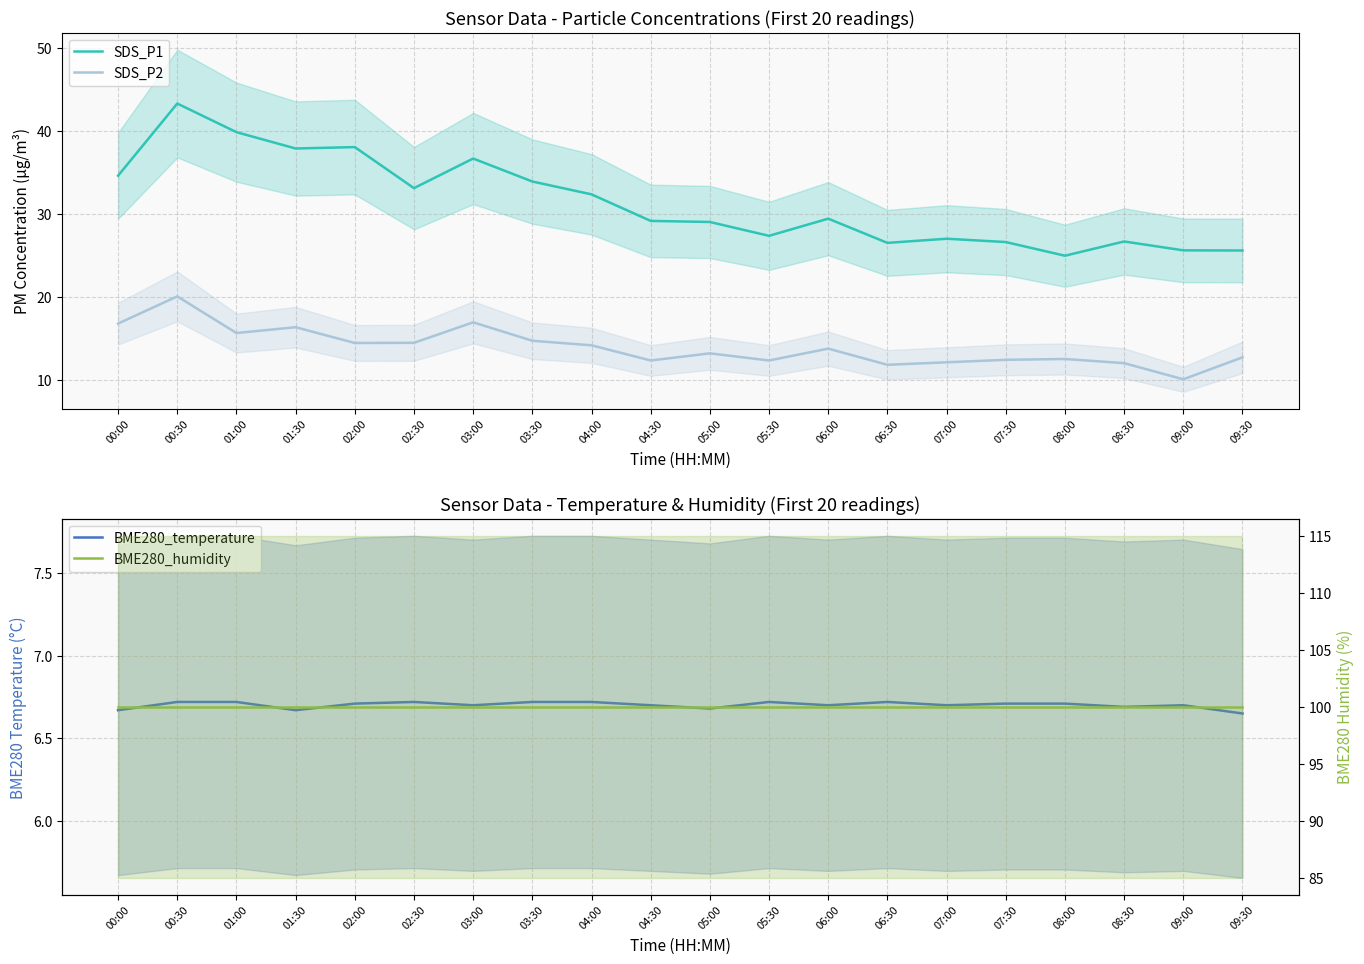

How many lines are shown in the chart?

4